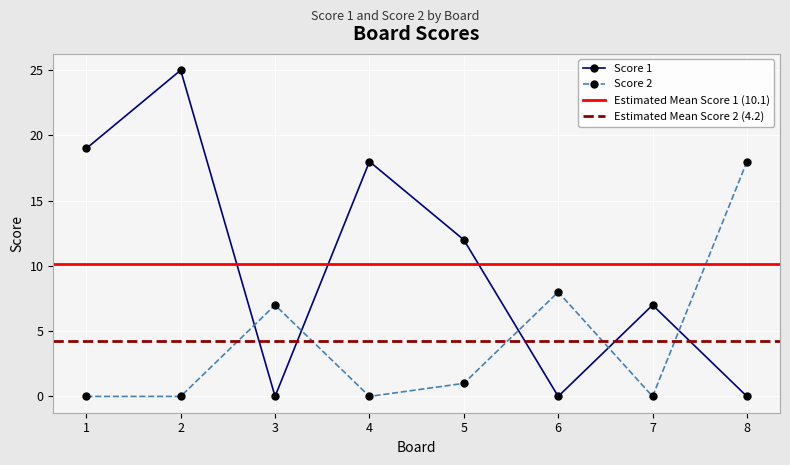

At which label is Score 2 closest to 9?

6